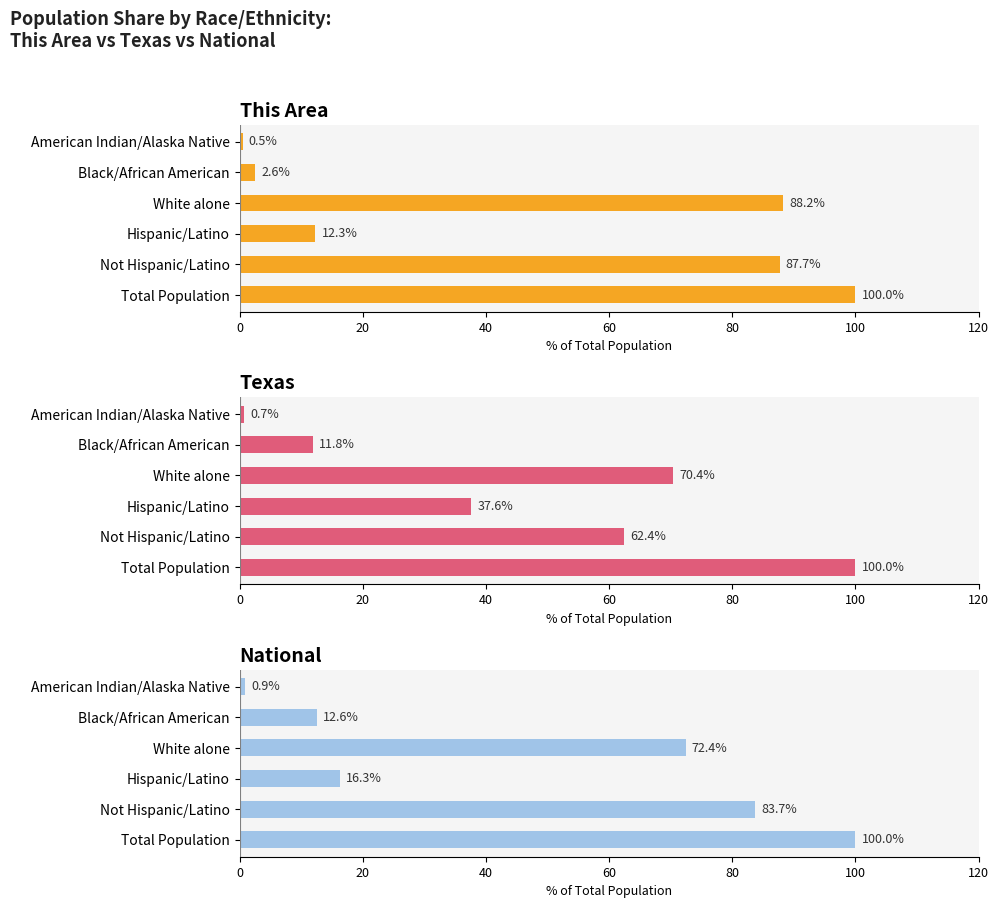

What are all the series names shown in the legend?

This Area, Texas, National